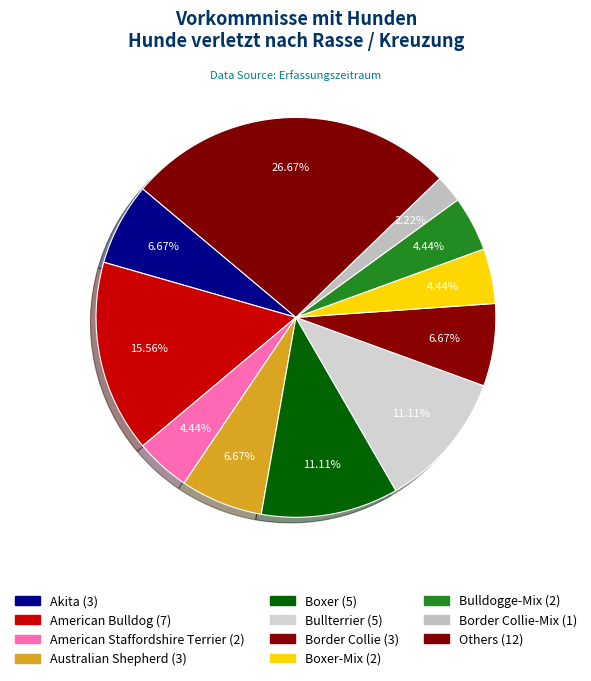

How many segments does this pie chart have?

11